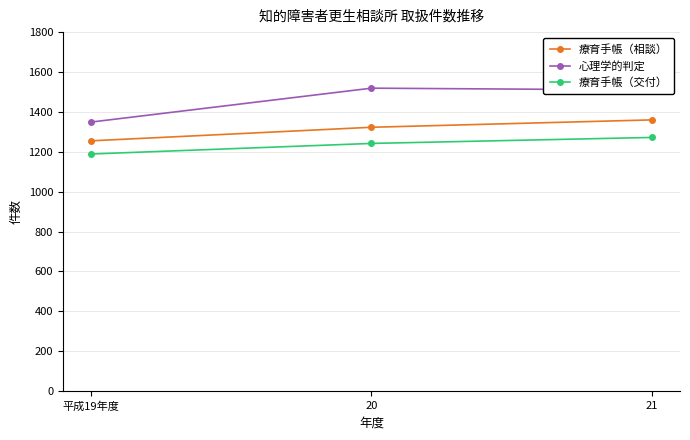

The value of 心理学的判定 at 平成19年度 is 1770. True or false?

False